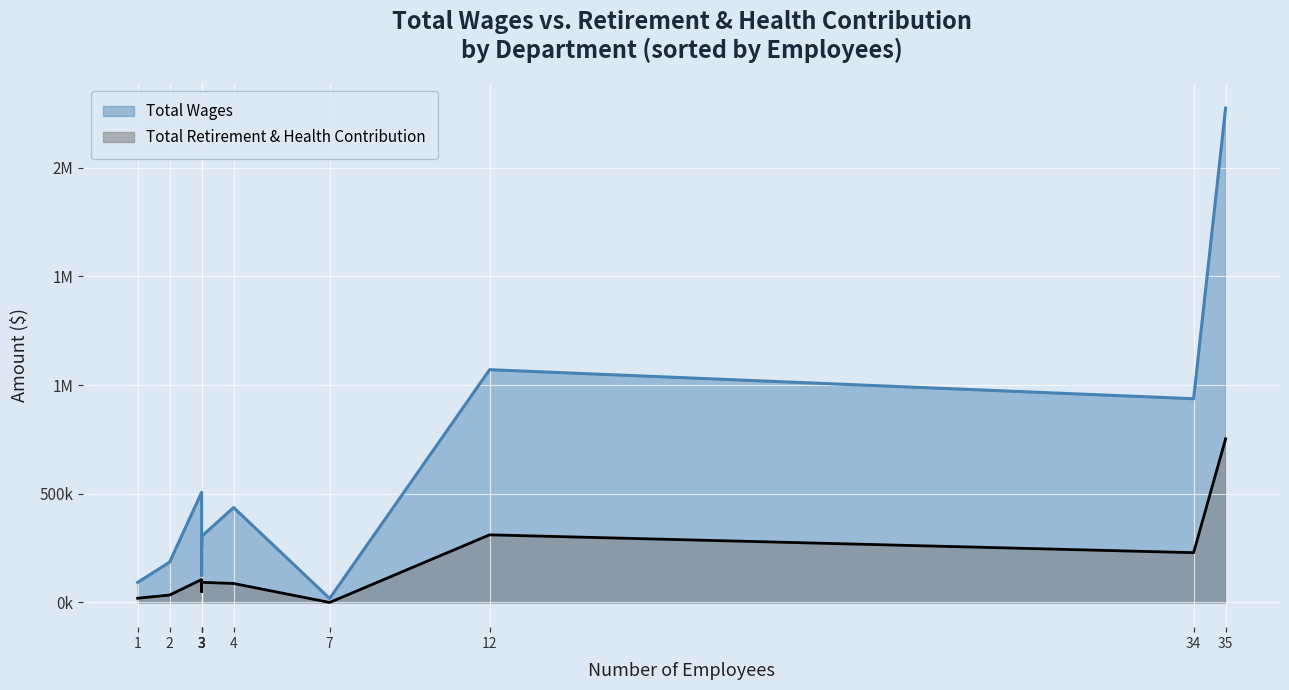

True or false: Total Retirement & Health Contribution and Total Wages intersect in this chart.

False